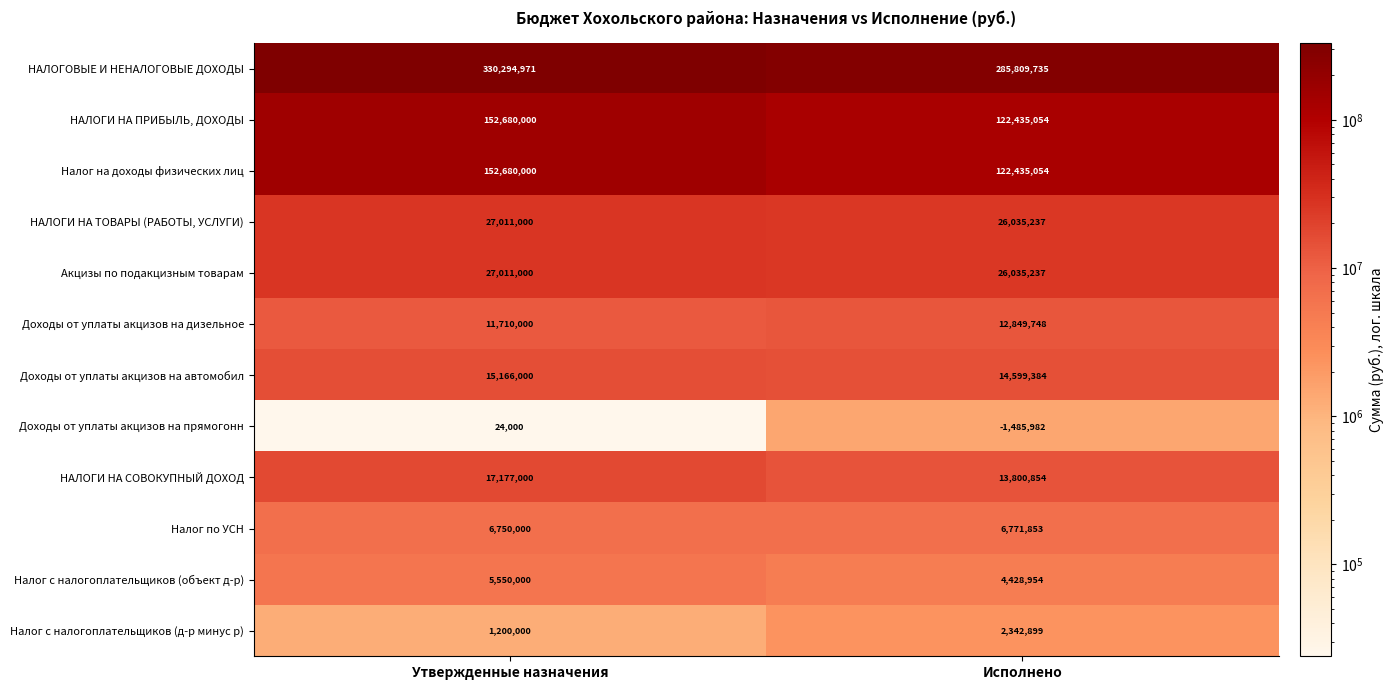

Between Утвержденные назначения and Исполнено, which series saw the biggest shift?

НАЛОГОВЫЕ И НЕНАЛОГОВЫЕ ДОХОДЫ